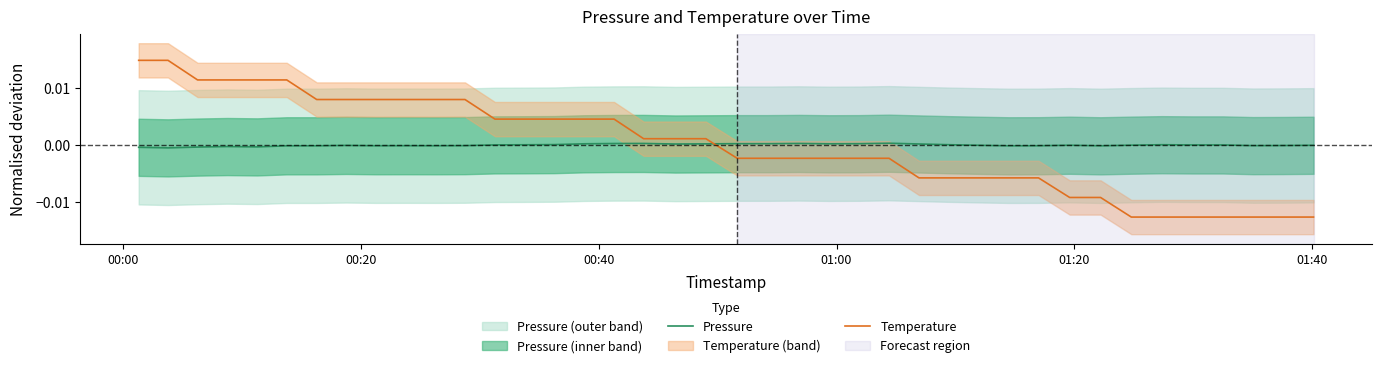

How many times do Pressure and Temperature cross each other?

1